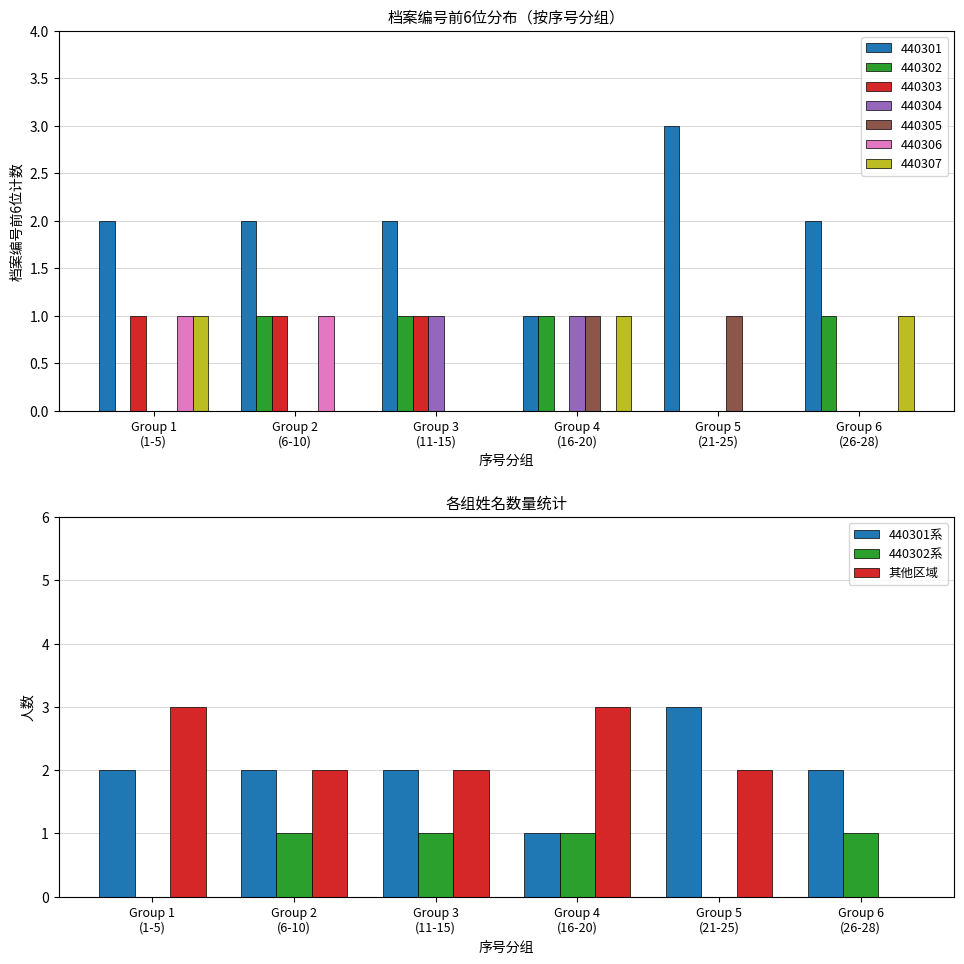

Are the bars horizontal?

No